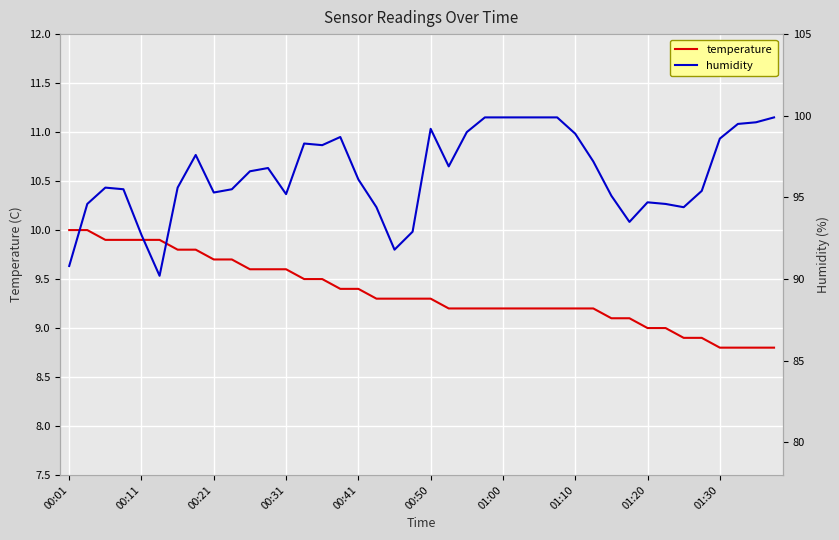

True or false: humidity and temperature intersect in this chart.

False